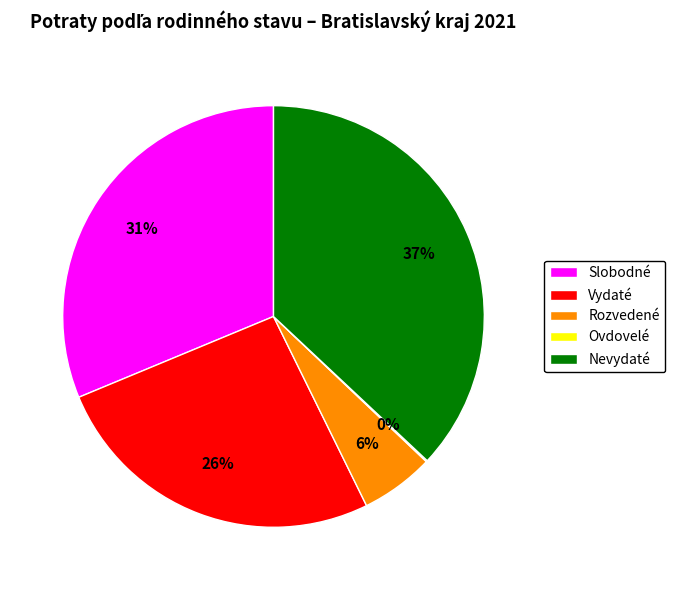

To the nearest percent, what percentage of the pie is Rozvedené?

6%